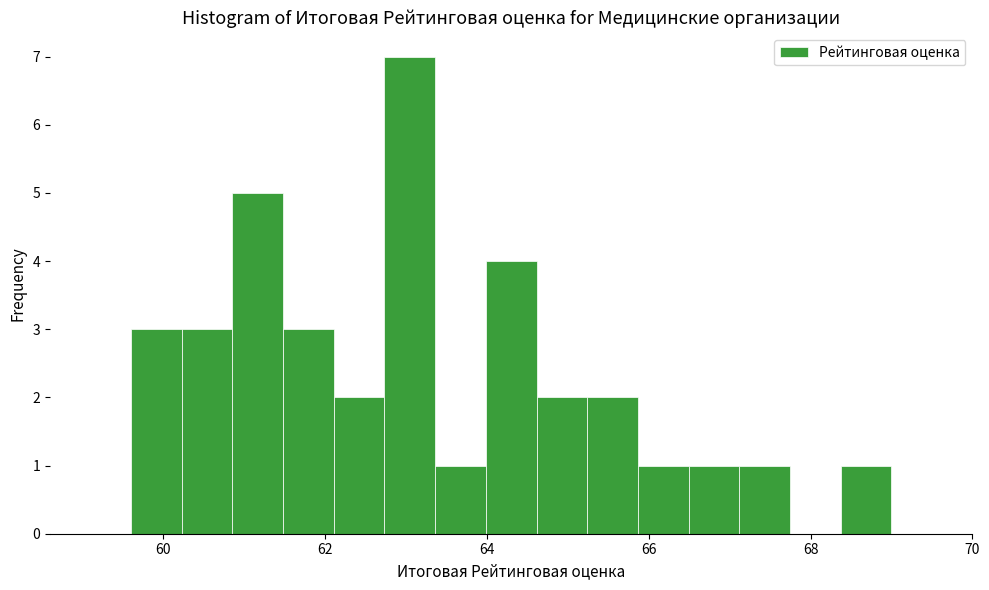

Around what value on the x-axis is the tallest bar? Give the approximate position of its centre, as read against the axis.

63.0